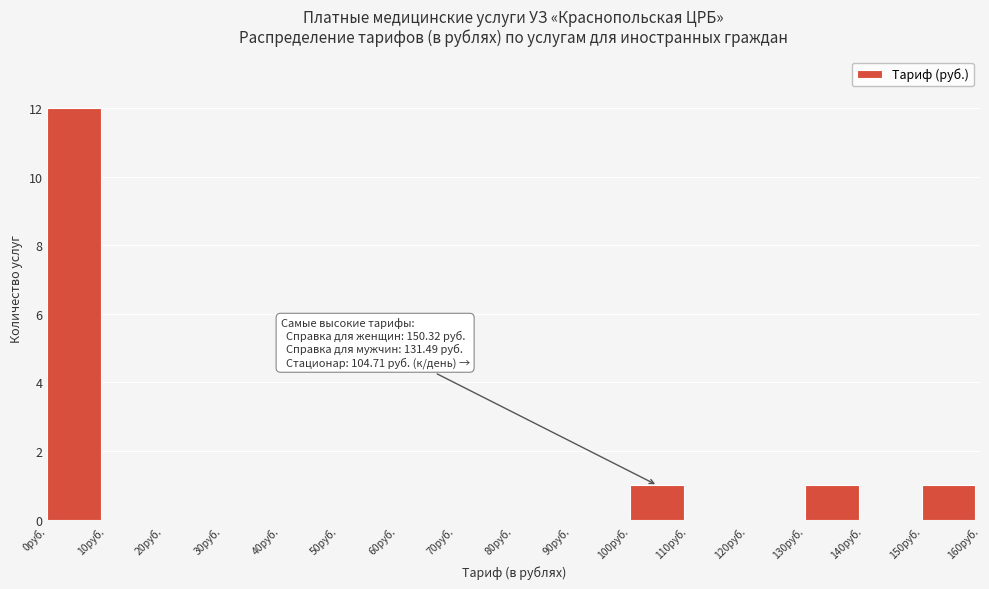

Which range on the x-axis has the tallest bar?

0 to 10